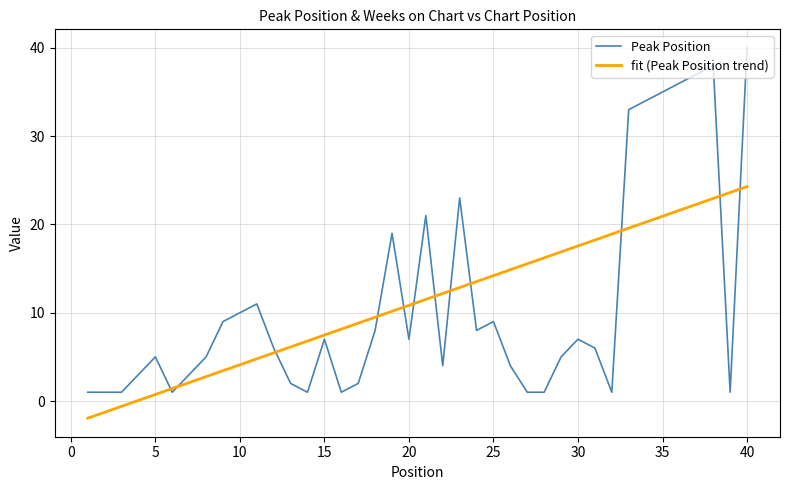

What is the ratio of the value at 36 to the value at 9?

4.0